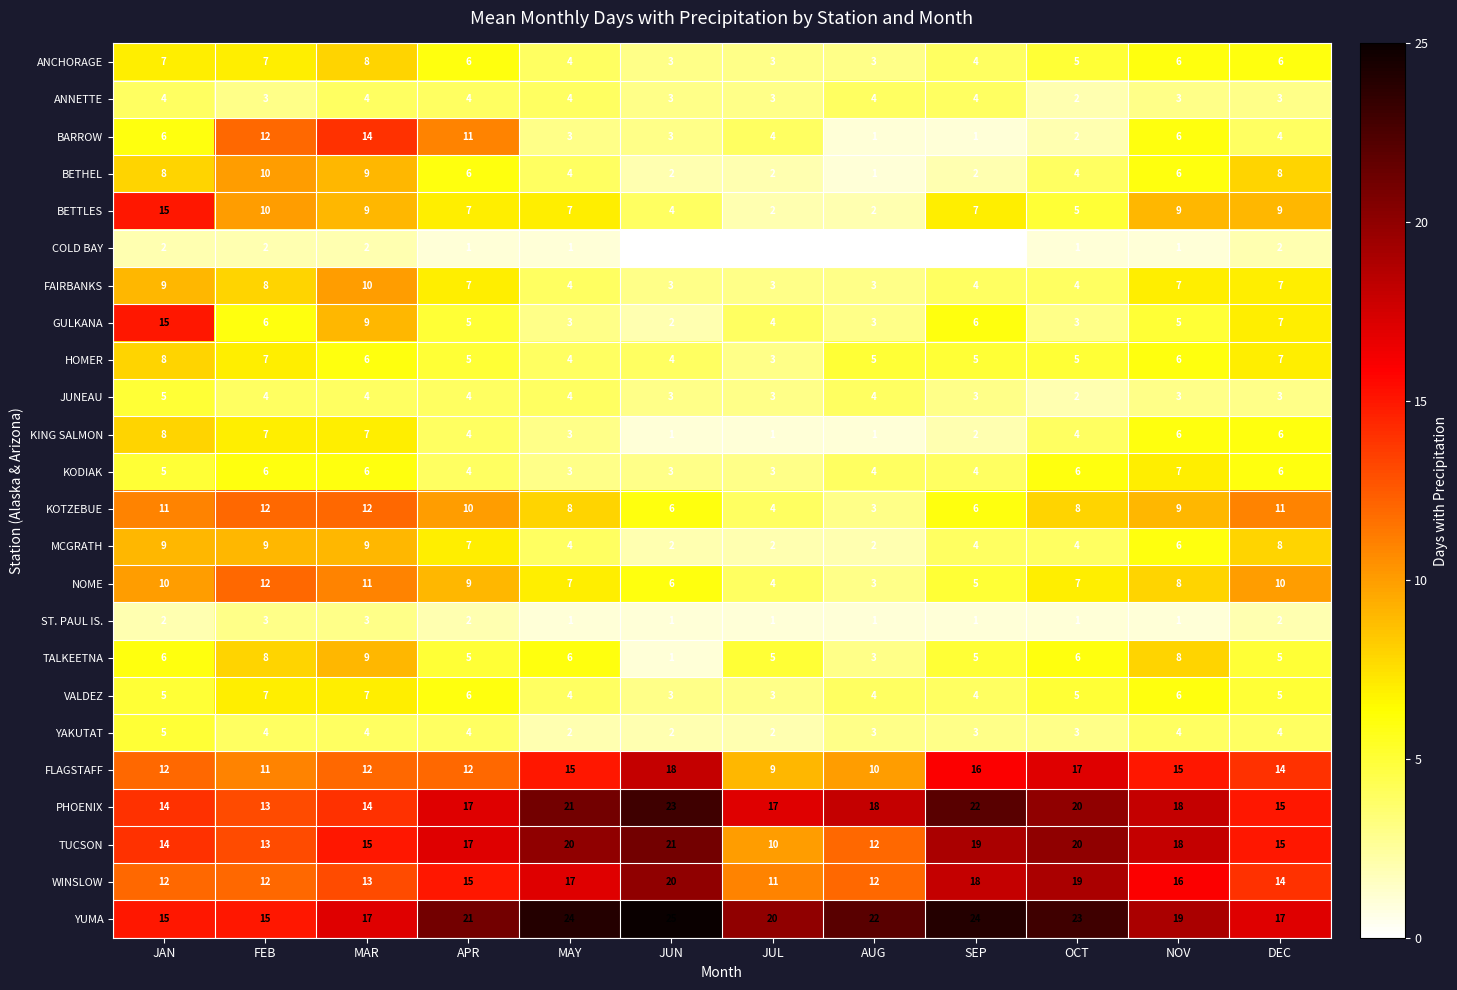

Where does the GULKANA series first go above 5?

JAN